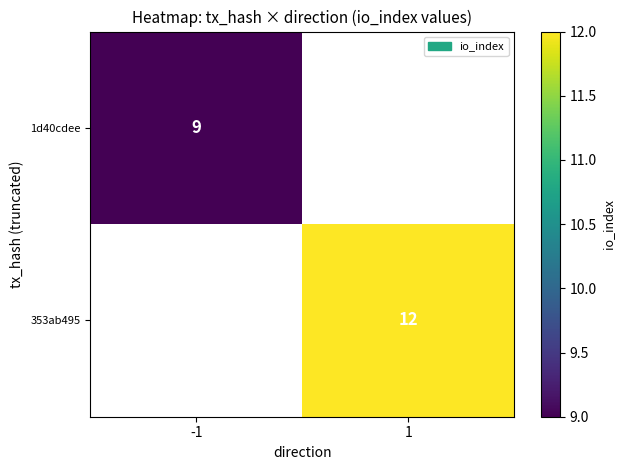

Which category has the lowest value across all series?

-1